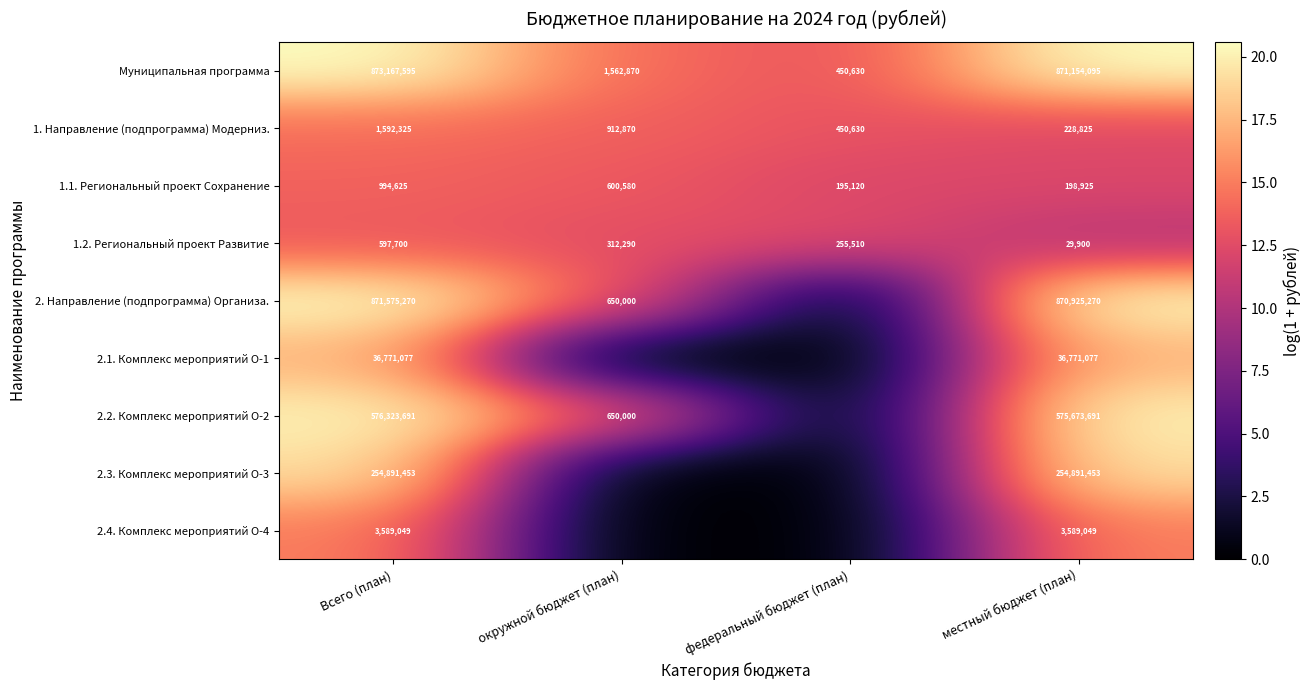

Is the value of 2.4. Комплекс мероприятий О-4 at Всего (план) greater than the value of 1.1. Региональный проект Сохранение at местный бюджет (план)?

Yes